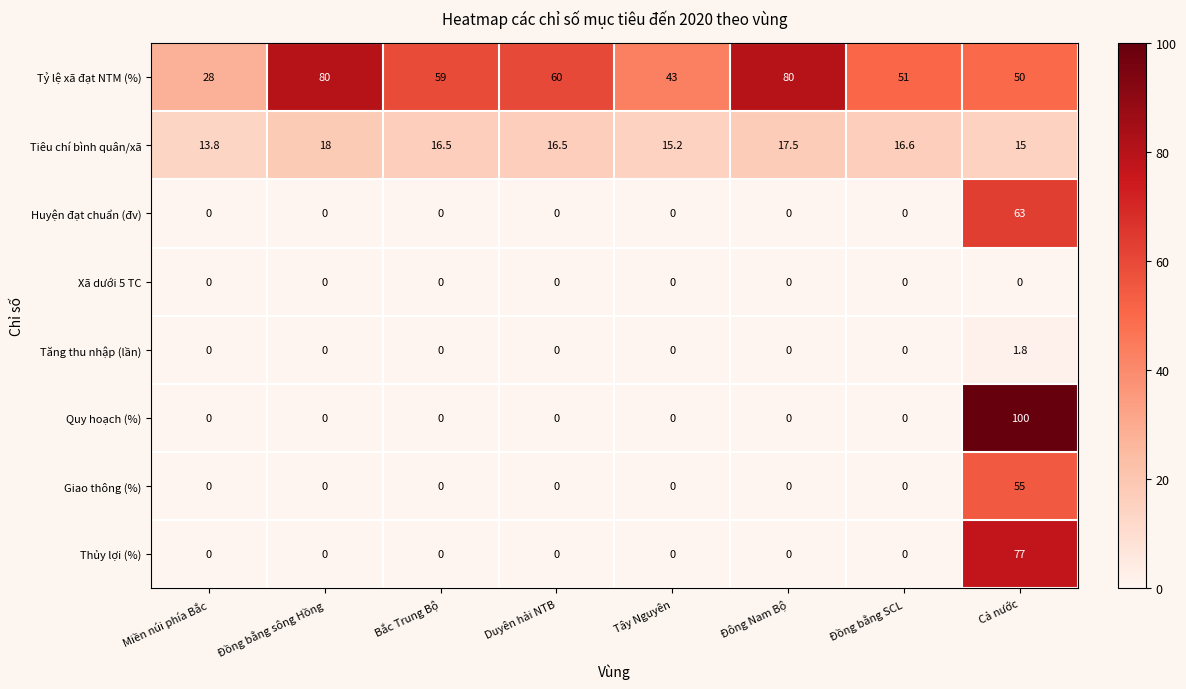

What is the difference between the maximum and second lowest values in the Thủy lợi (%) series?

77.0